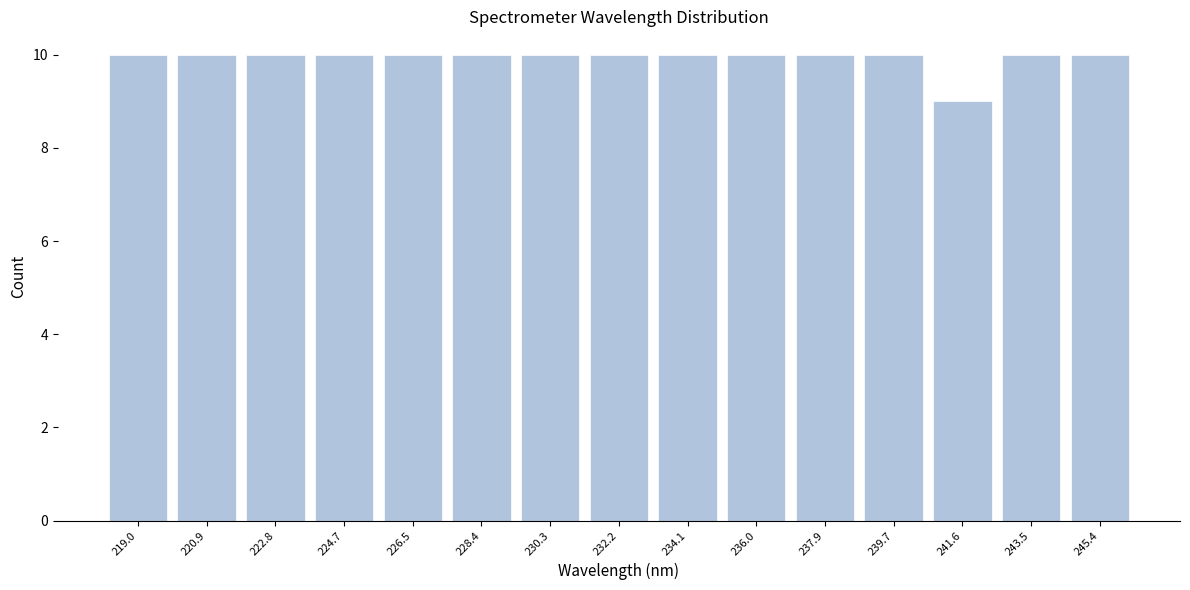

What is the height of the bar covering 220.0 to 221.8 on the x-axis? Neither the bar edges nor the heights are printed on the chart, so give them approximately, as read against the axes.

10